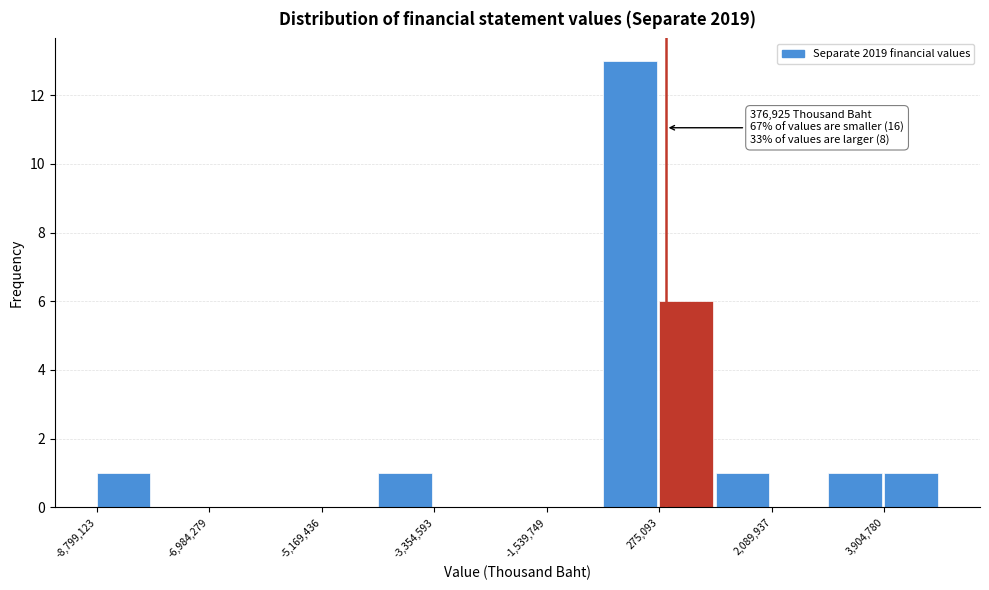

Which range on the x-axis has the tallest bar?

-600000 to 200000